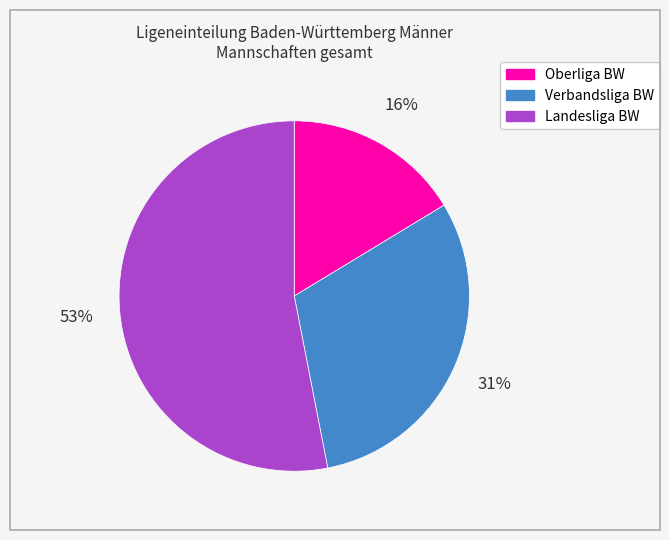

What percentage is the Oberliga BW slice, to the nearest percent?

16%